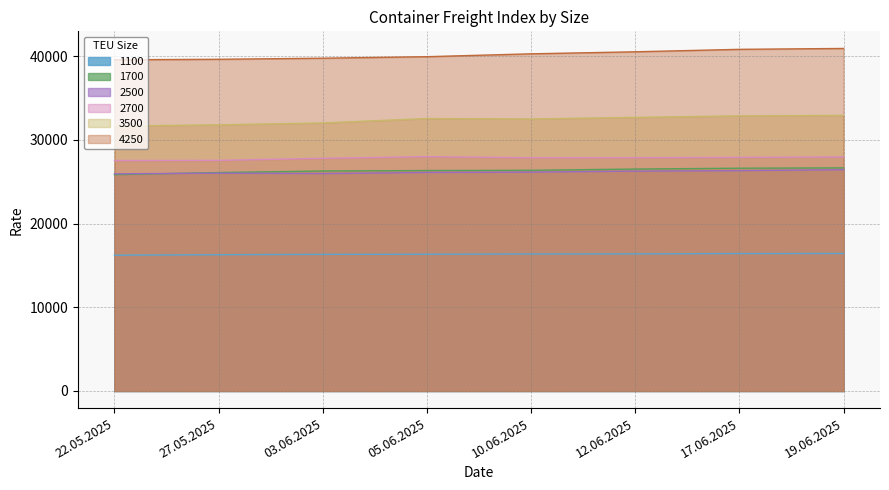

What is the total value across all series at 12.06.2025?

170315